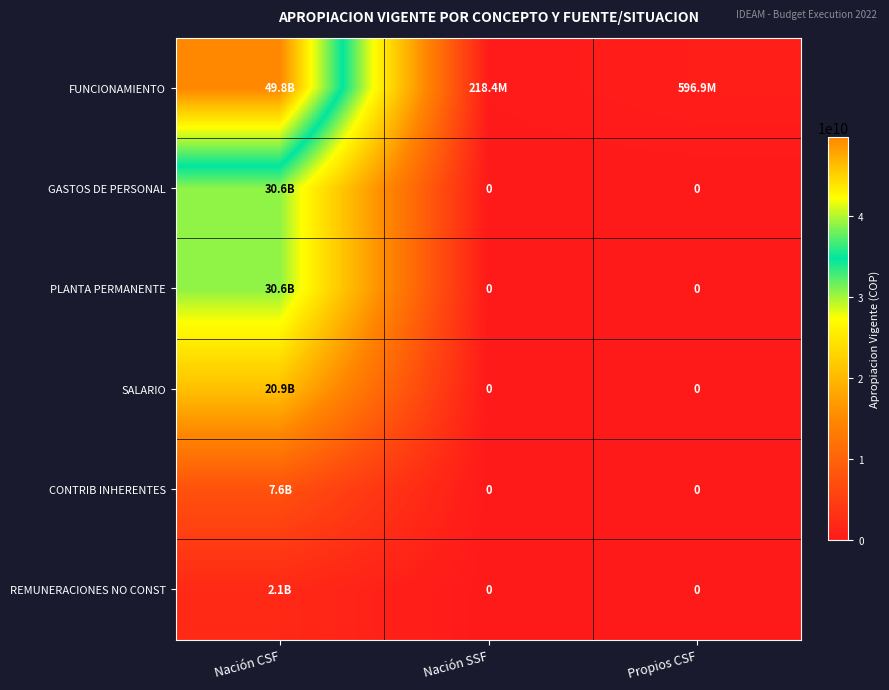

What is the spread (max minus min) of values at Nación SSF?

218383350